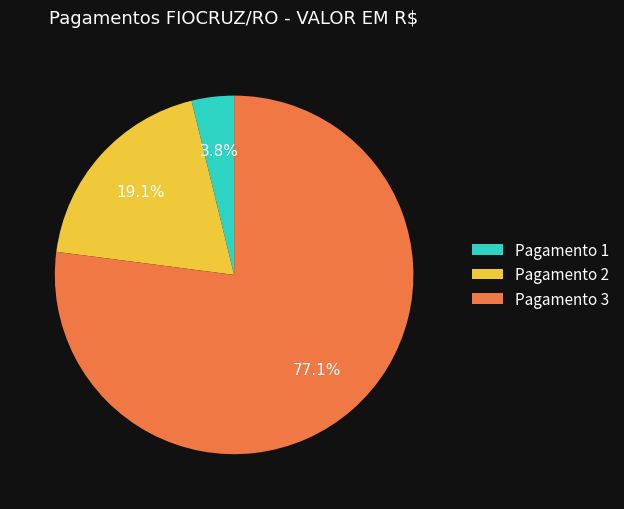

Do Pagamento 3 and Pagamento 2 together represent more than half of the pie?

Yes